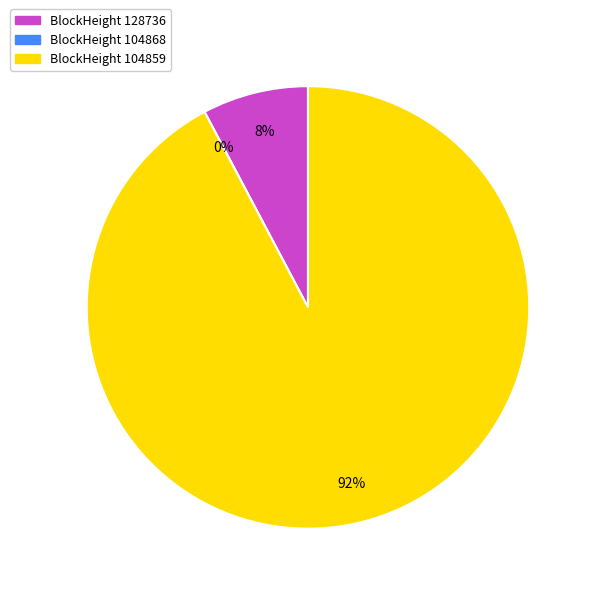

Which category accounts for the majority?

104859